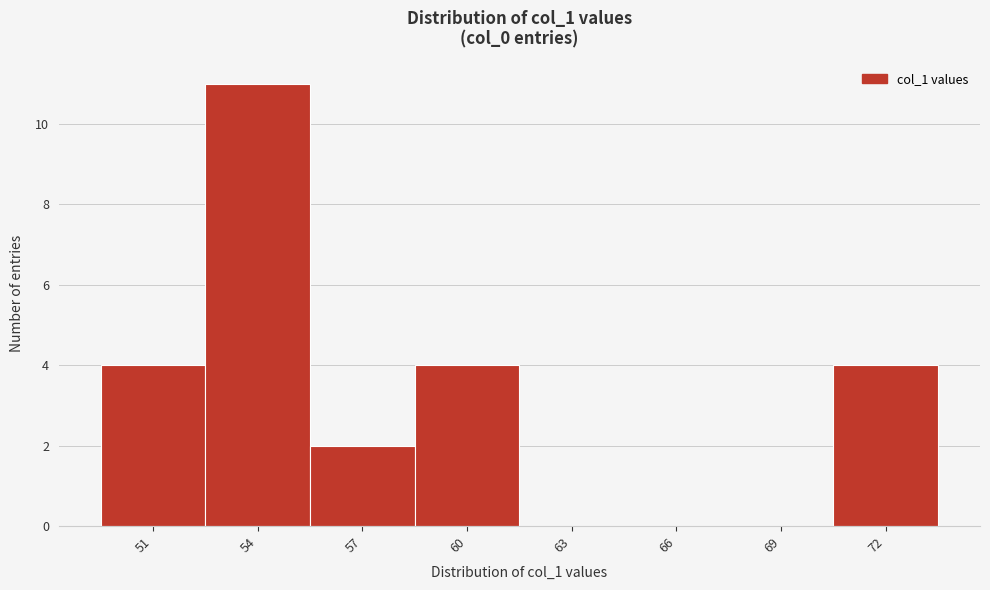

Reading right to left, what are all the values shown in this chart?

72=4	69=0	66=0	63=0	60=4	57=2	54=11	51=4